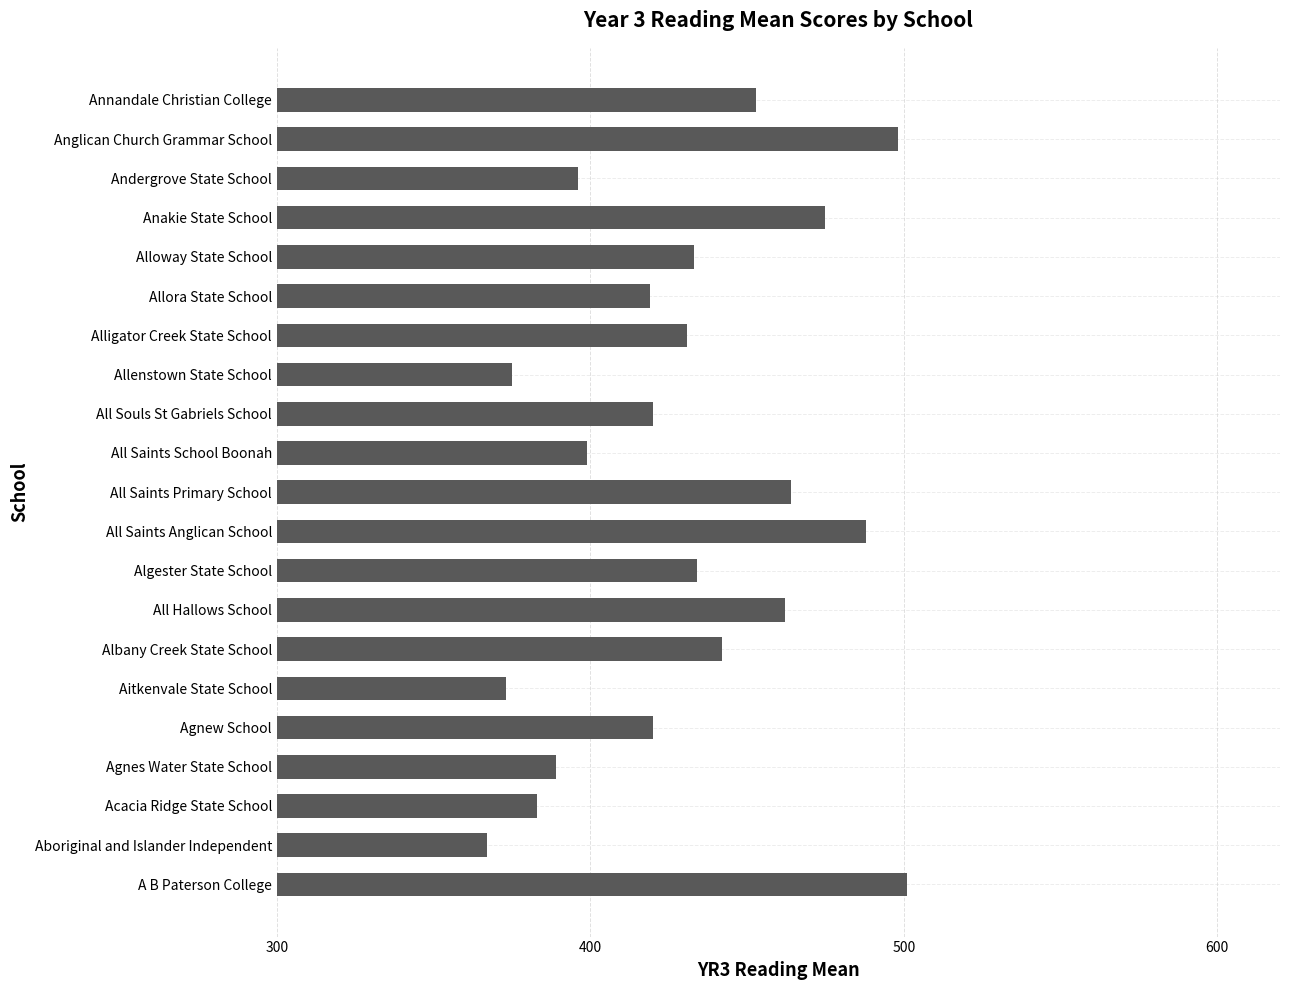

What is the minimum value shown in the chart?

367